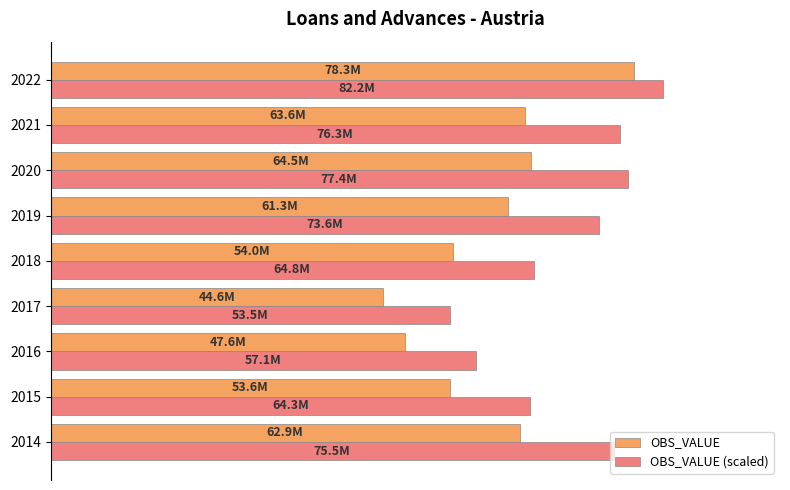

What is the difference between the maximum and second lowest values in the OBS_VALUE (scaled) series?

25087113.3